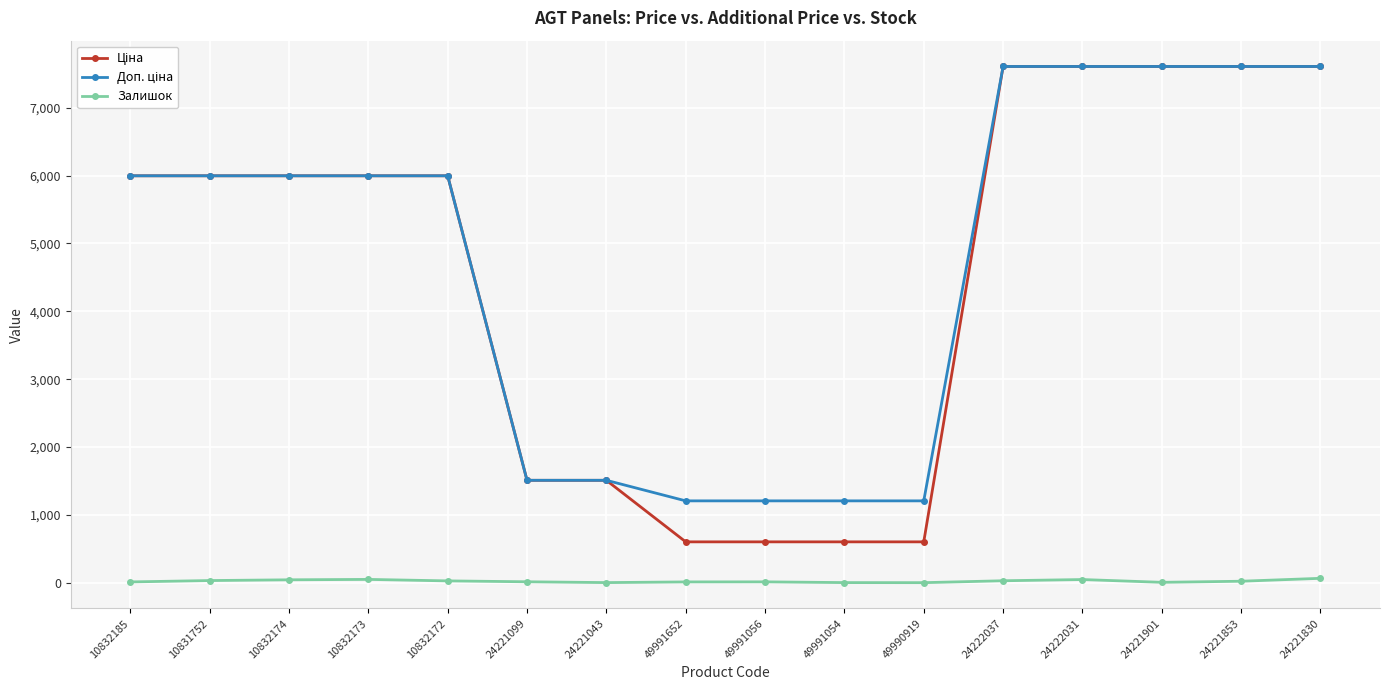

At how many categories does at least one series exceed 5931?

10